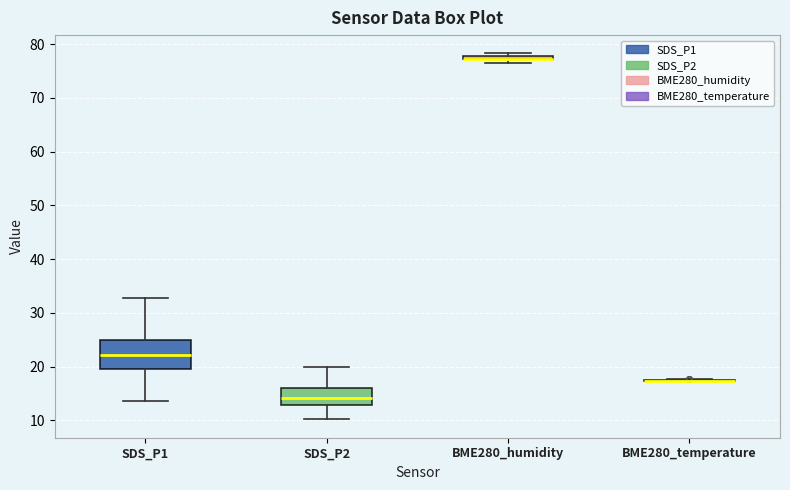

Which box is the tallest, from its lower edge to its upper edge?

SDS_P1